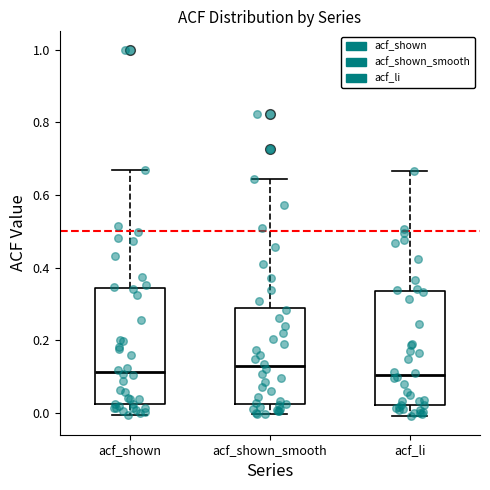

Where does the lower whisker of the box for acf_li end on the y-axis? The values are not printed on the chart, so give them approximately, as read against the axis.

0.00